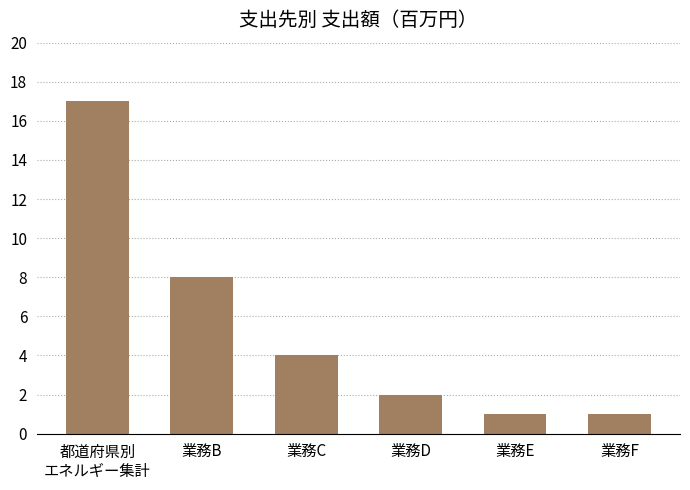

The chart shows a value of 2 at 業務F. True or false?

False